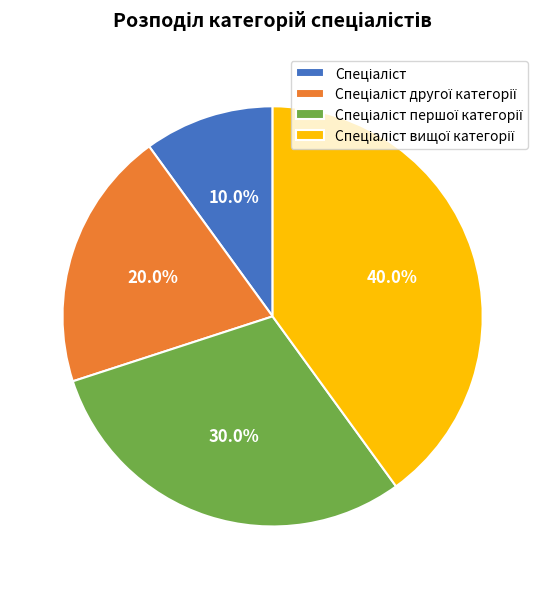

Is there any slice that represents more than half of the pie?

No